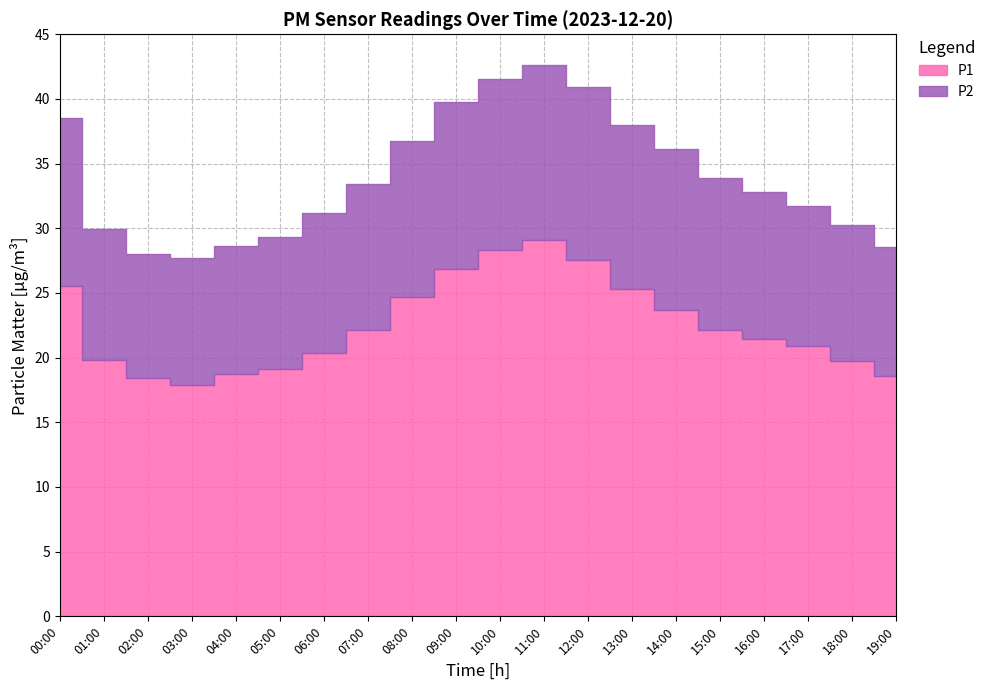

What is the value of the P1 point at the 3rd from the left?

18.4